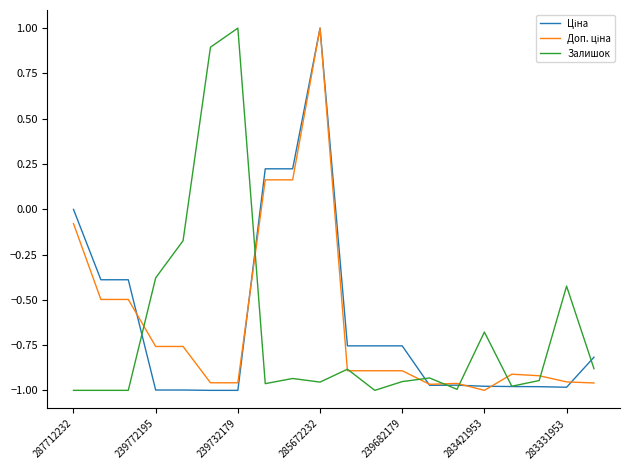

What is the greatest value displayed?

1.0